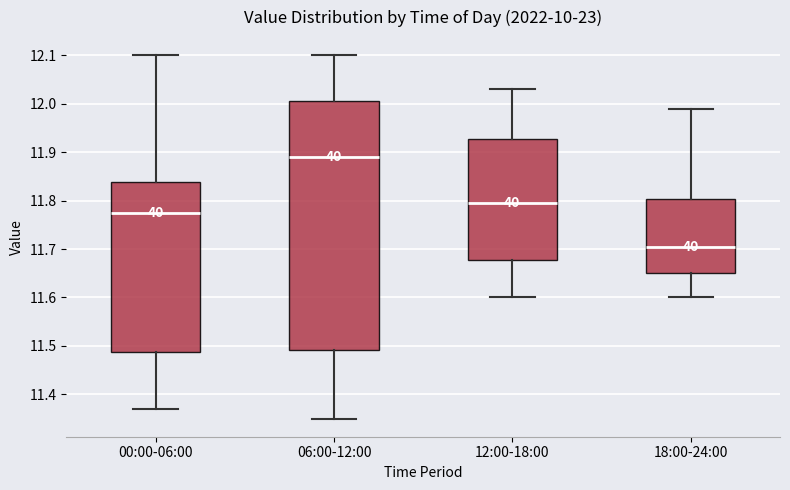

Comparing the boxes themselves (not the whiskers), which one is the tallest?

06:00-12:00